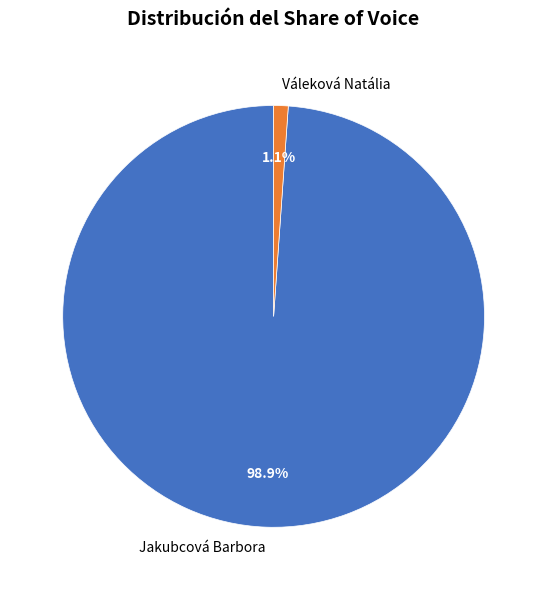

Is there any slice that represents more than half of the pie?

Yes